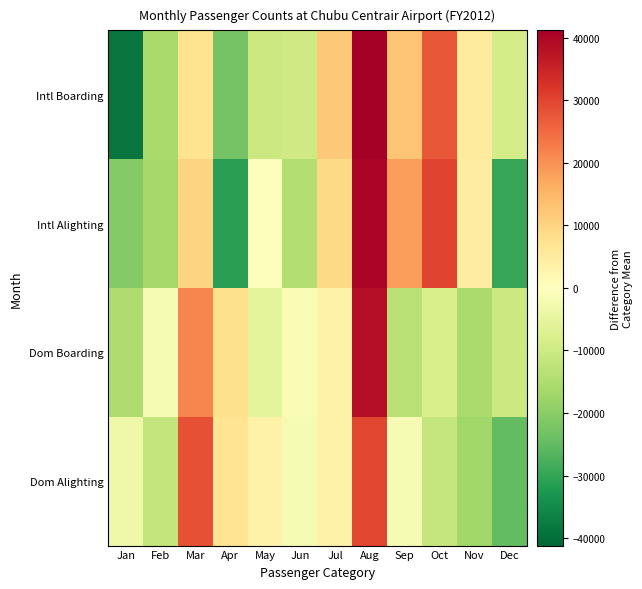

What is the difference between the highest and lowest values at Feb?

14593.5